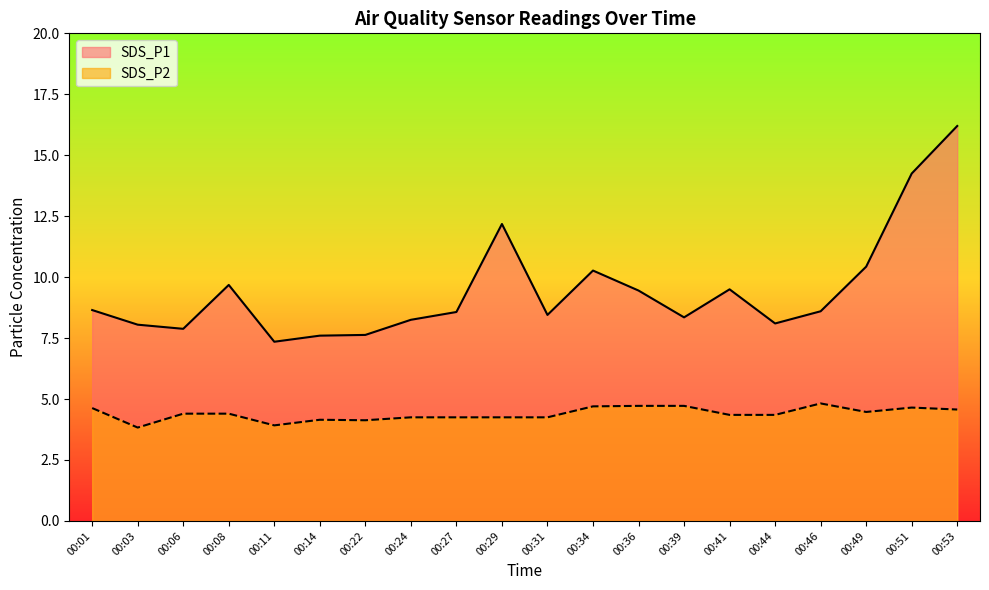

What is the approximate value of SDS_P1 at 00:06?

7.9